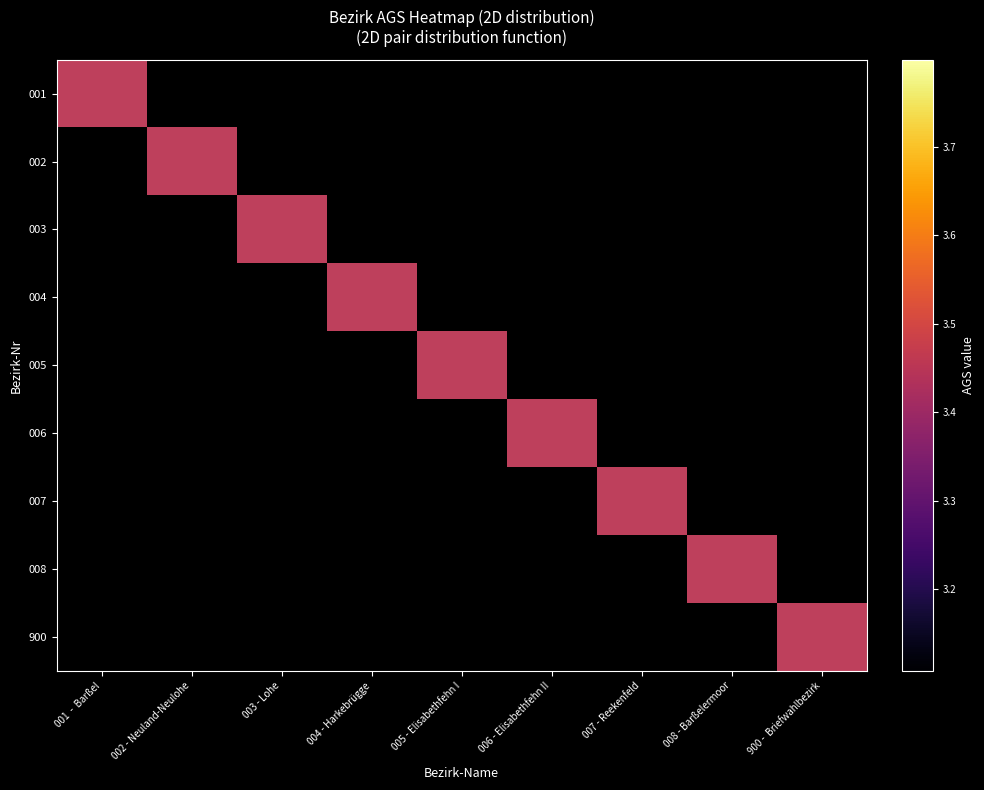

At which category does the chart reach its peak across all series?

002 - Neuland-Neulohe